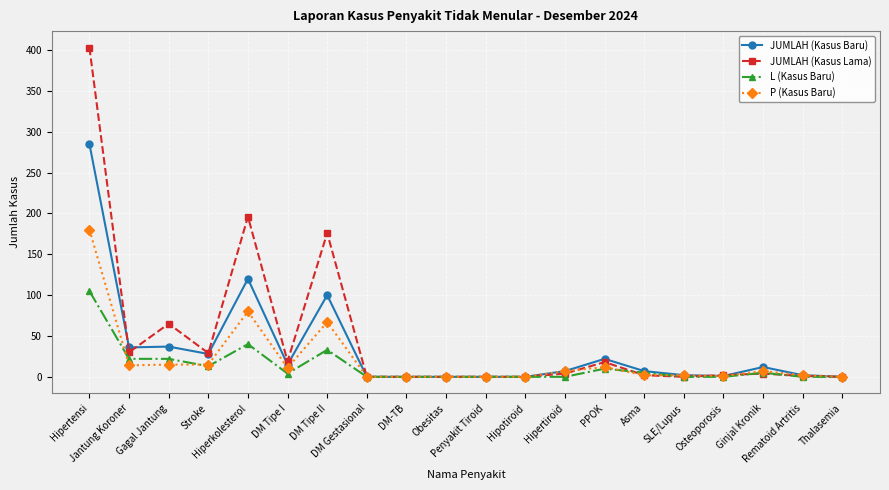

Rank the series at Jantung Koroner from highest to lowest value.

JUMLAH (Kasus Baru), JUMLAH (Kasus Lama), L (Kasus Baru), P (Kasus Baru)